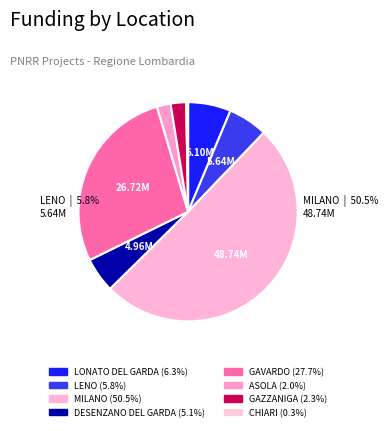

Count the number of slices in the pie.

8